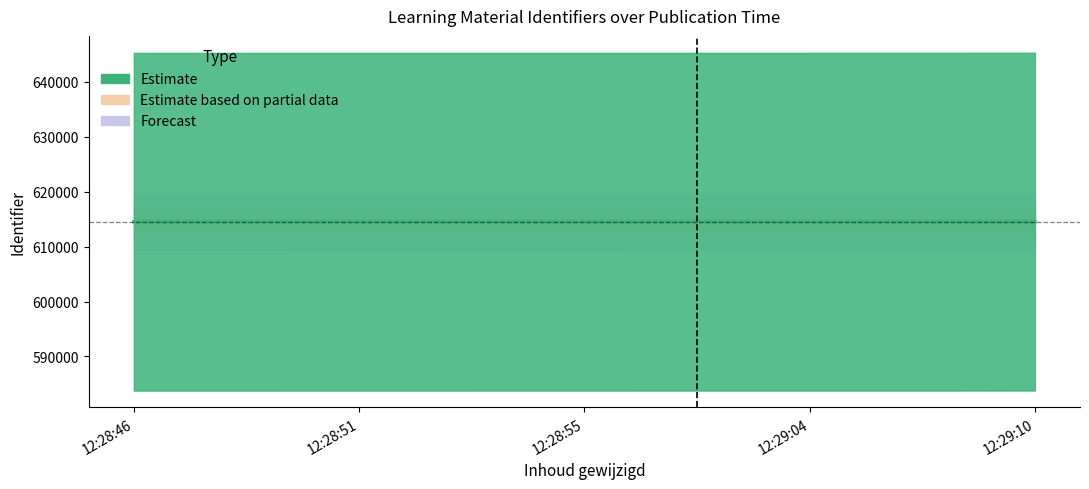

The value at 12:29:10 is 614539. True or false?

True